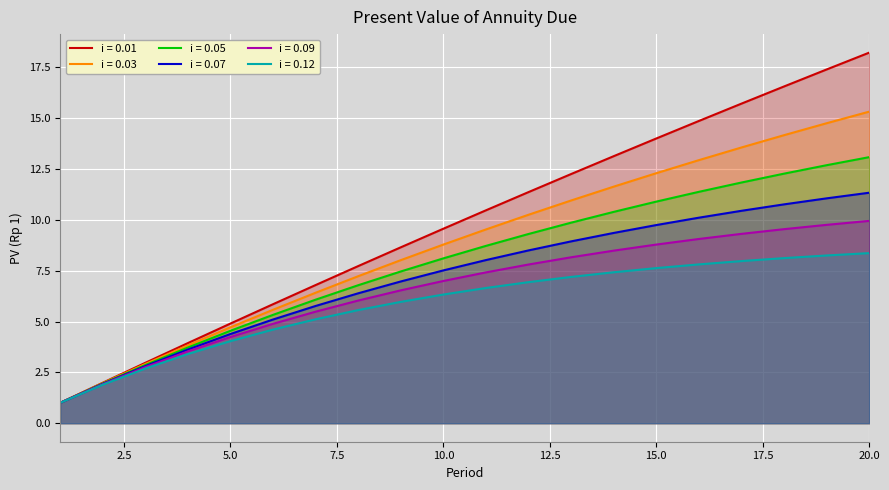

How many values in the 0.12 series exceed 6?

11